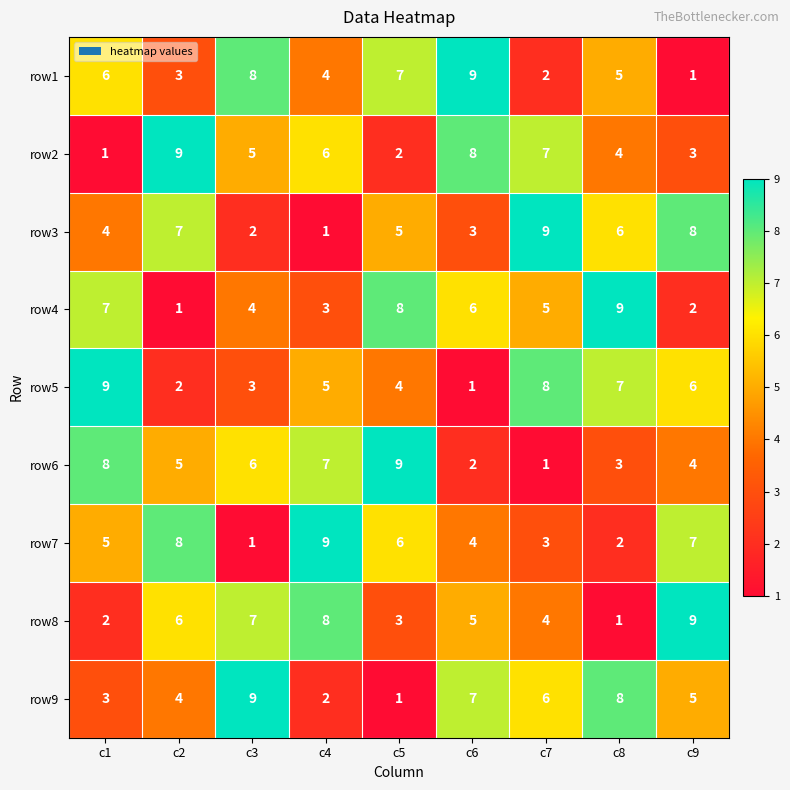

What is the difference between the maximum and minimum values in the row2 series?

8